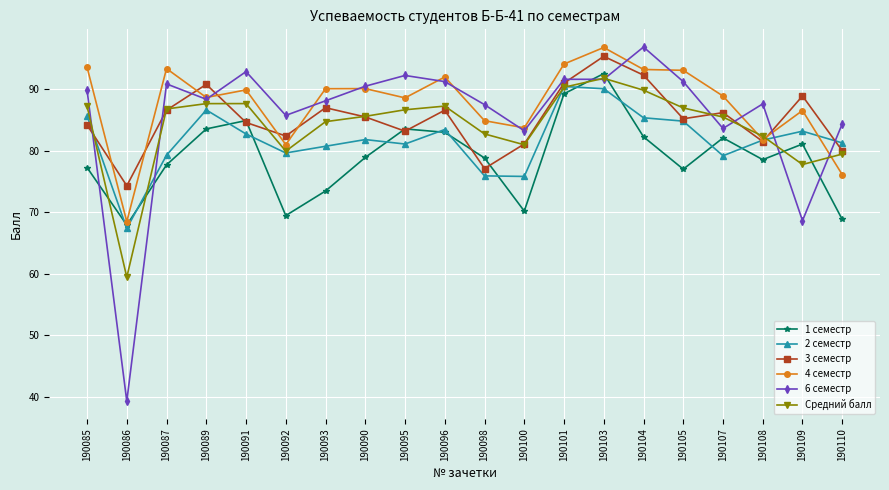

What are all the series names shown in the legend?

1 семестр, 2 семестр, 3 семестр, 4 семестр, 6 семестр, Средний балл